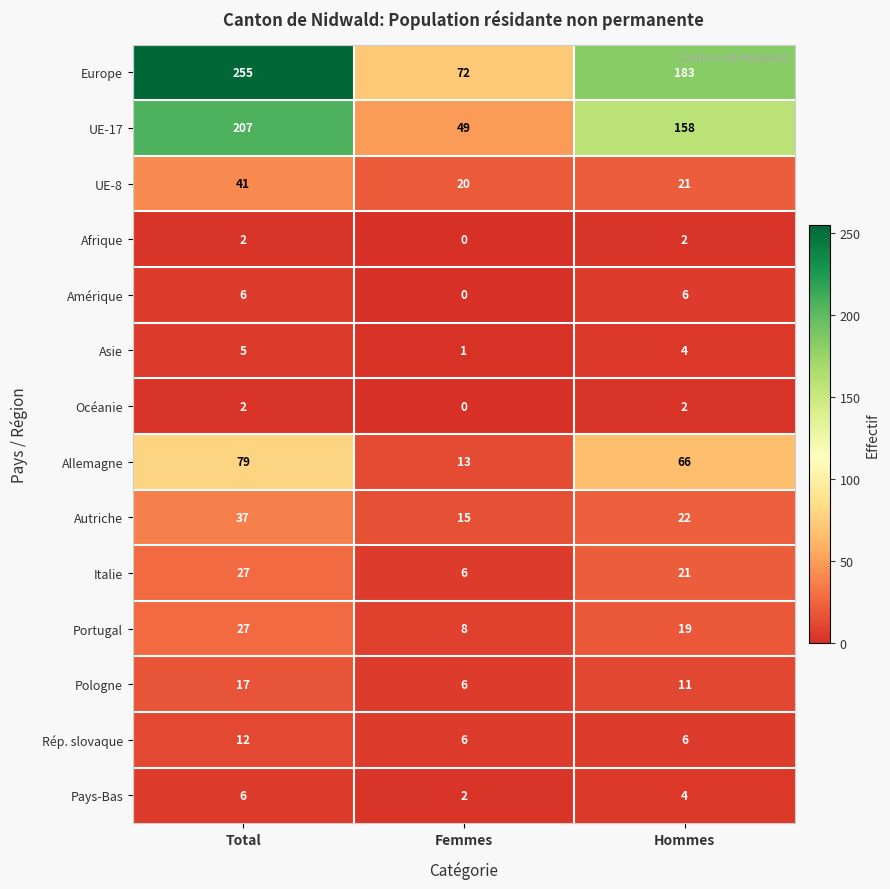

How many values in the Amérique series are below 6?

1